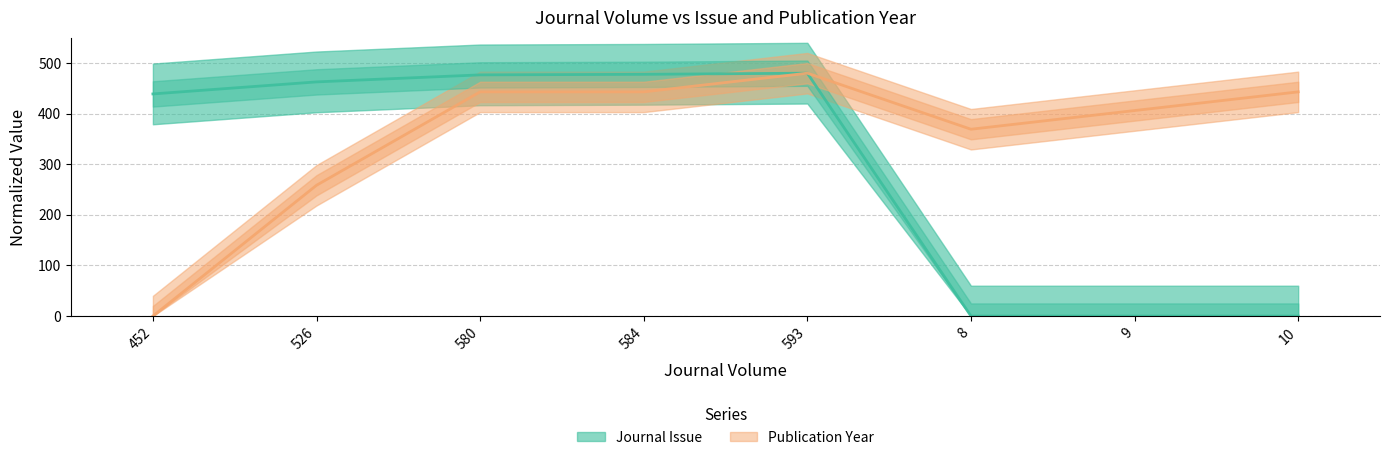

At which category is the sum across all series the highest?

593